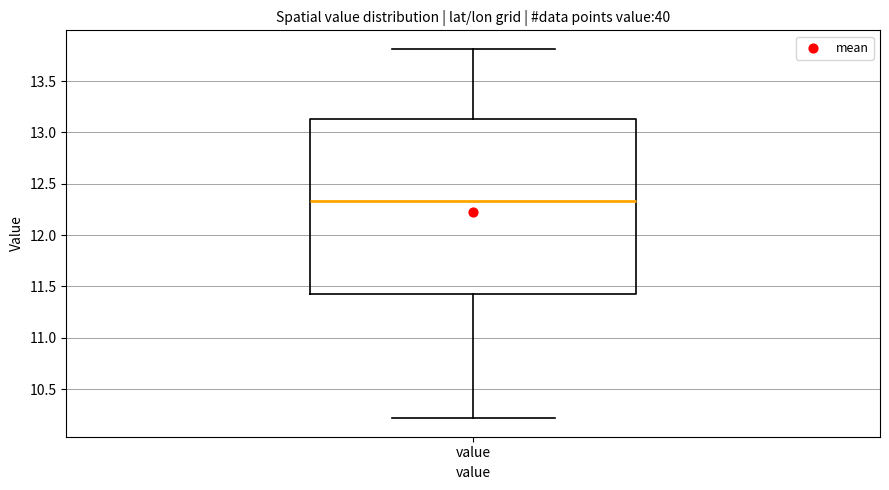

Read this box plot against the y-axis: the position of the median line, the range covered by the box, and the ends of both whiskers. The values are not printed on the chart, so give them approximately, as read against the axis.

median 12.35, box 11.45 to 13.15, whiskers 10.20 to 13.80